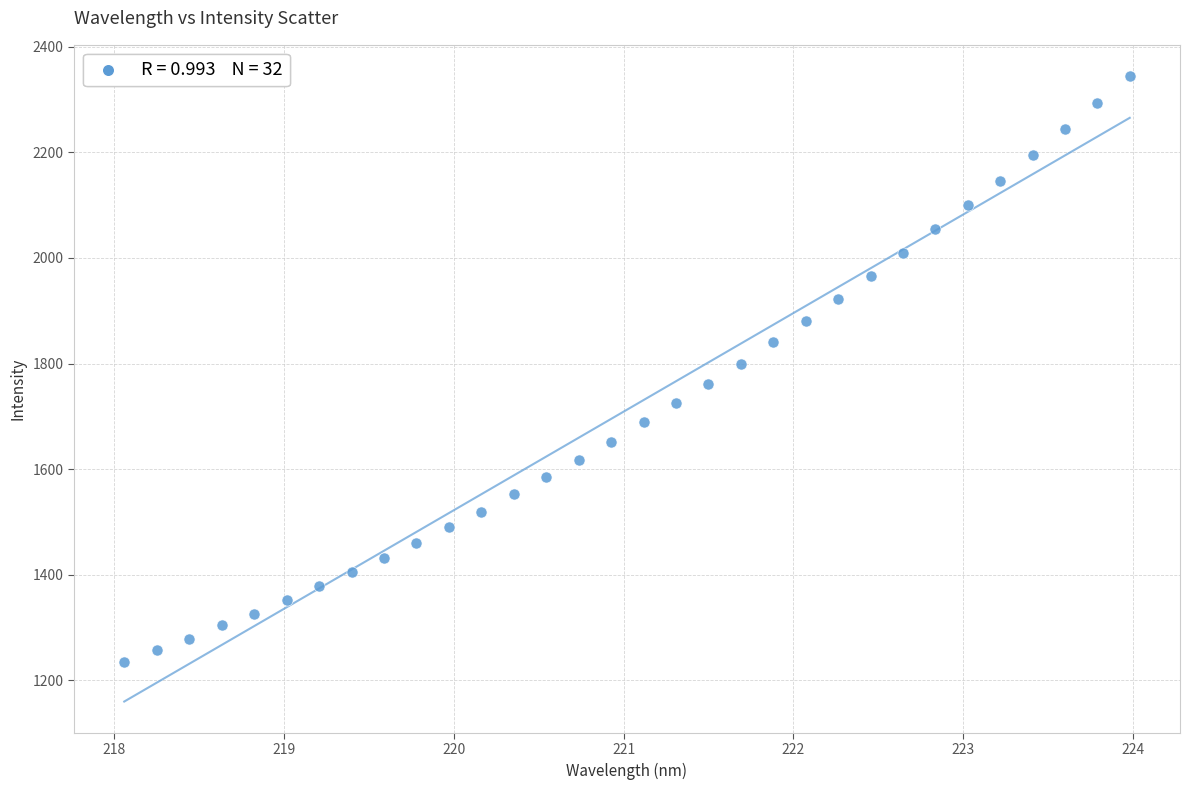

What is the range of X values (max minus min)?

5.9